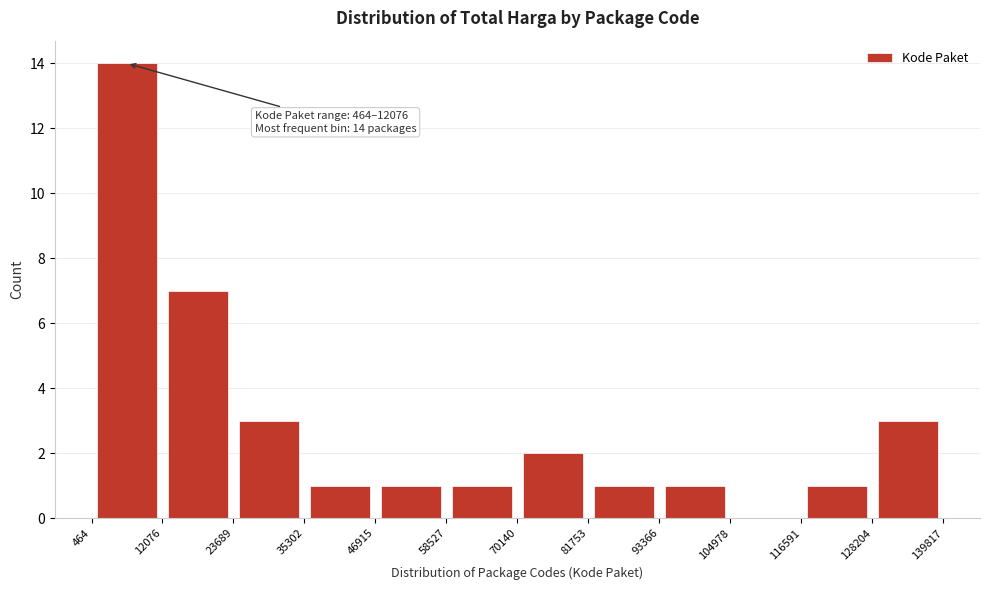

Which range on the x-axis has the tallest bar?

464 to 12076